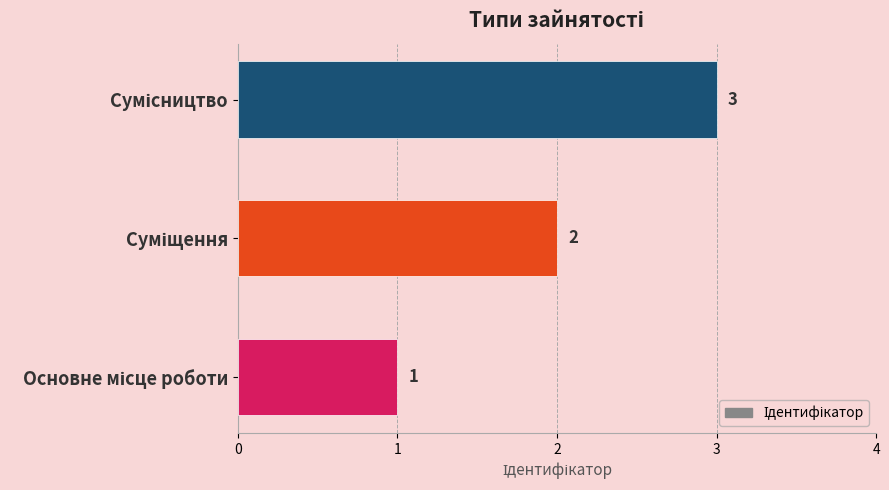

Count the values in the range 1 to 3.

3